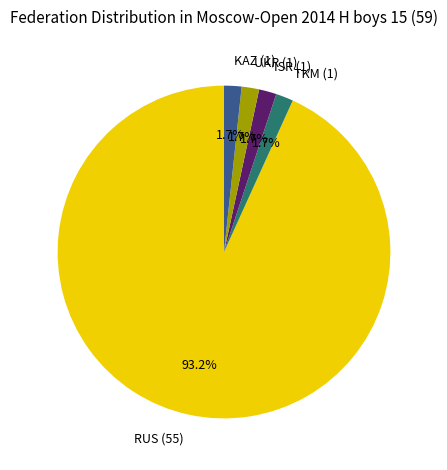

To the nearest percent, what is the combined percentage of KAZ and RUS?

95%